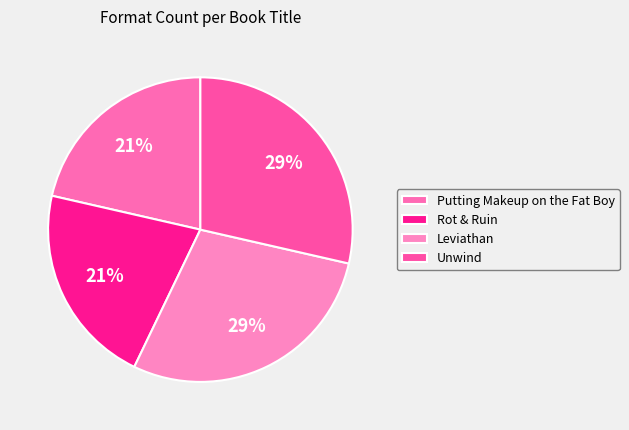

Which category has the smallest portion of the pie?

Putting Makeup on the Fat Boy